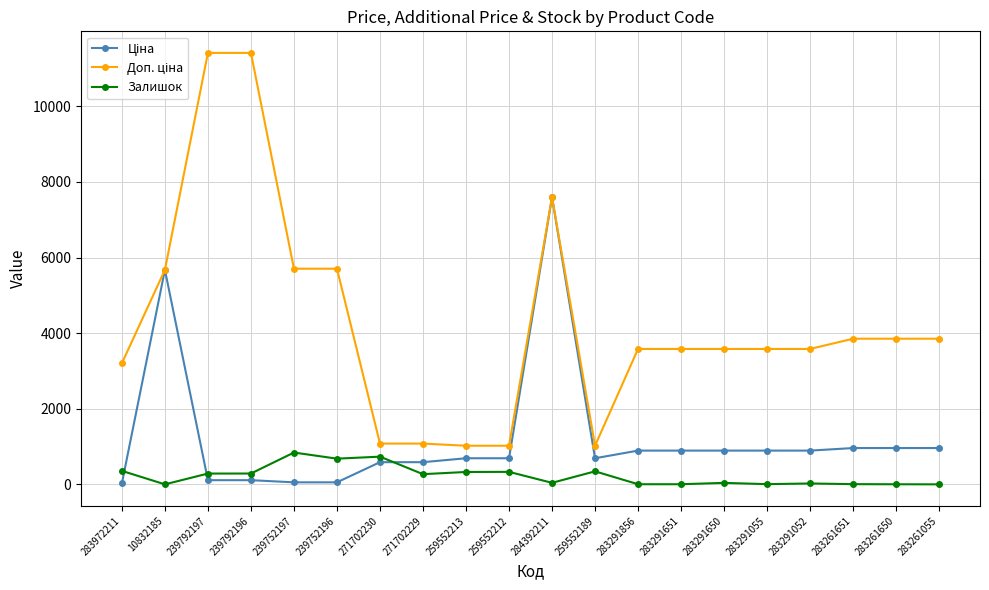

Is it true that Залишок equals 6.0 at 283261650?

True